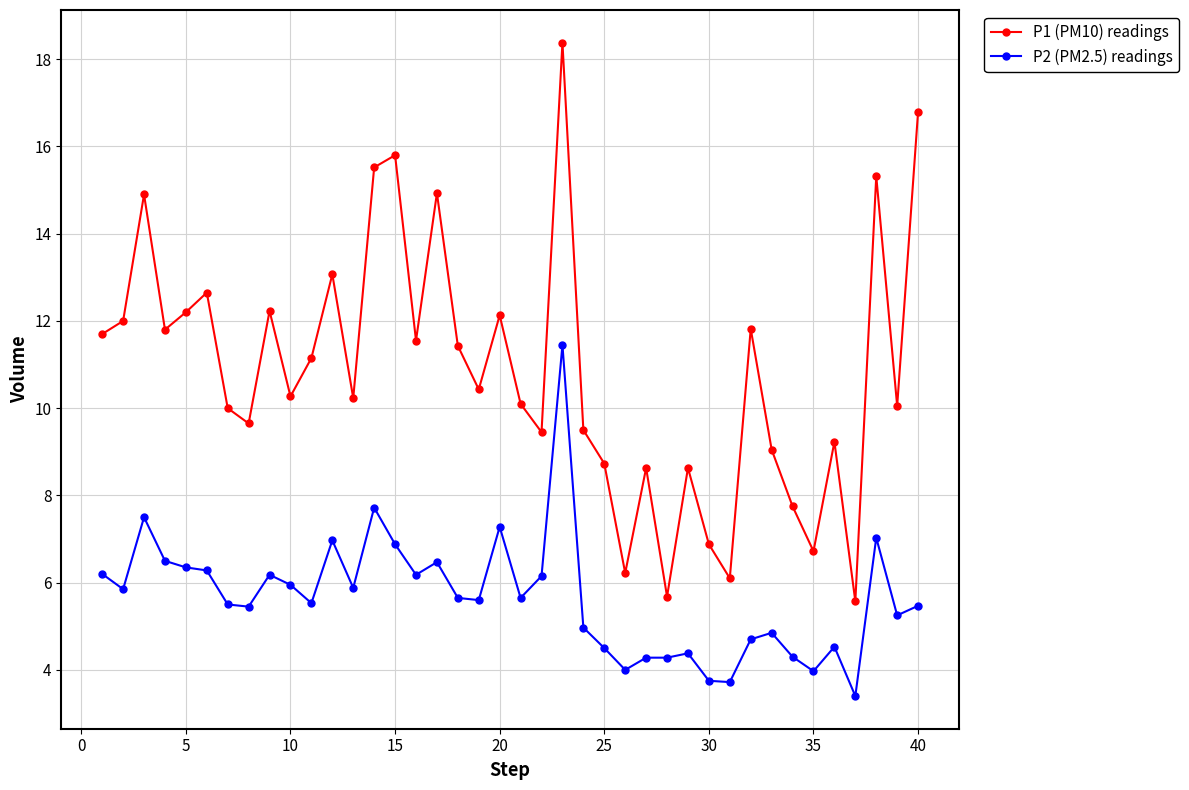

List the series in order of their overall mean, lowest first.

P2 (PM2.5) readings, P1 (PM10) readings